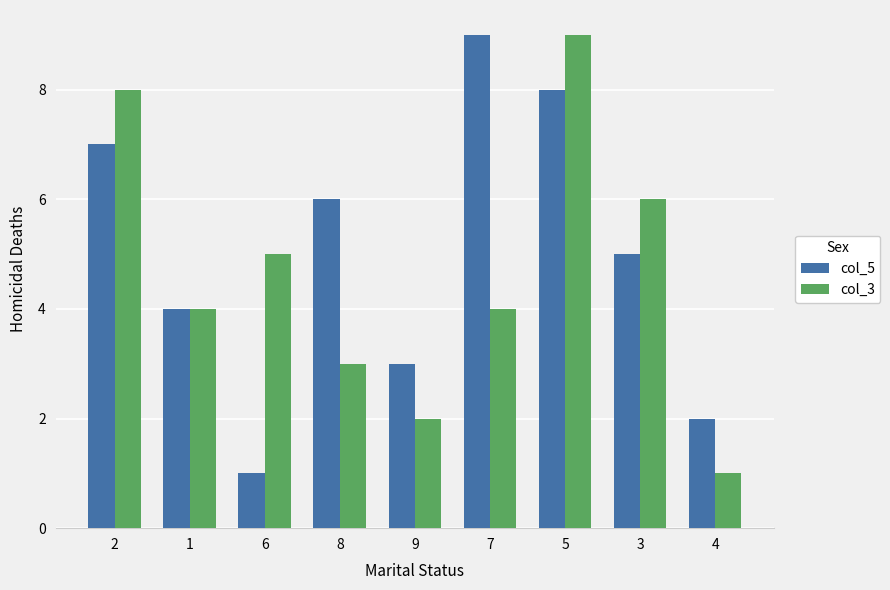

List the series in order of their overall mean, highest first.

col_5, col_3